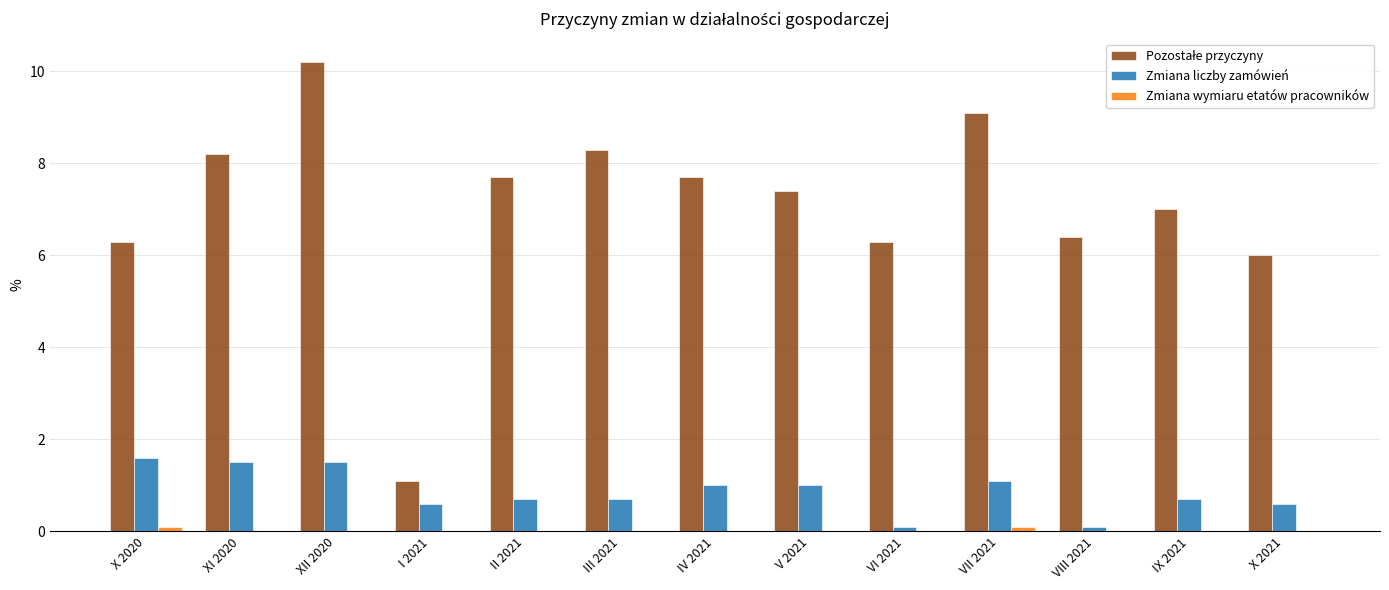

What is the maximum value for Zmiana liczby zamówień?

1.6